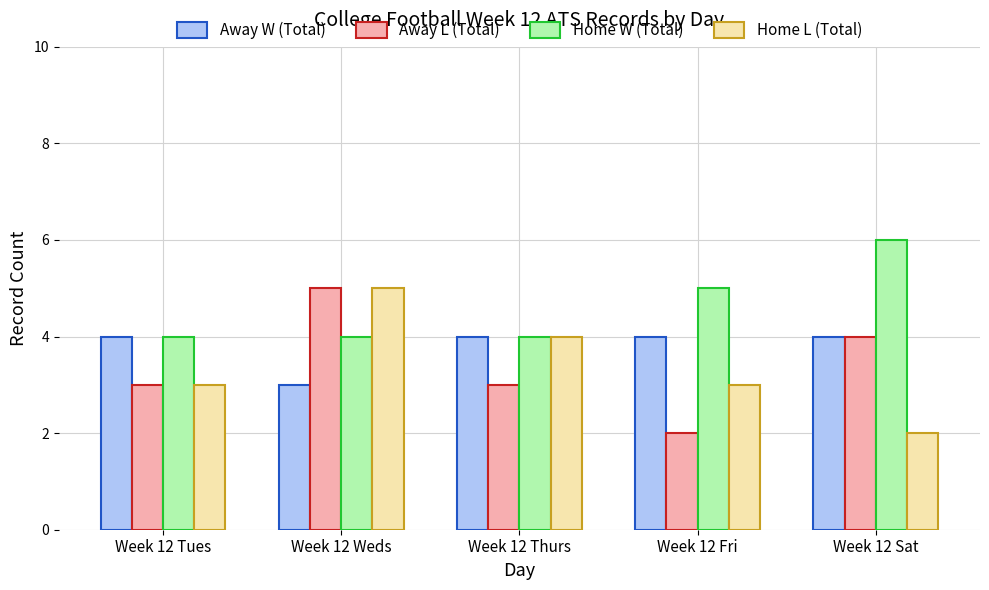

Reading left to right, what are all the values shown in this chart?

Away W (Total): 4	3	4	4	4
Away L (Total): 3	5	3	2	4
Home W (Total): 4	4	4	5	6
Home L (Total): 3	5	4	3	2